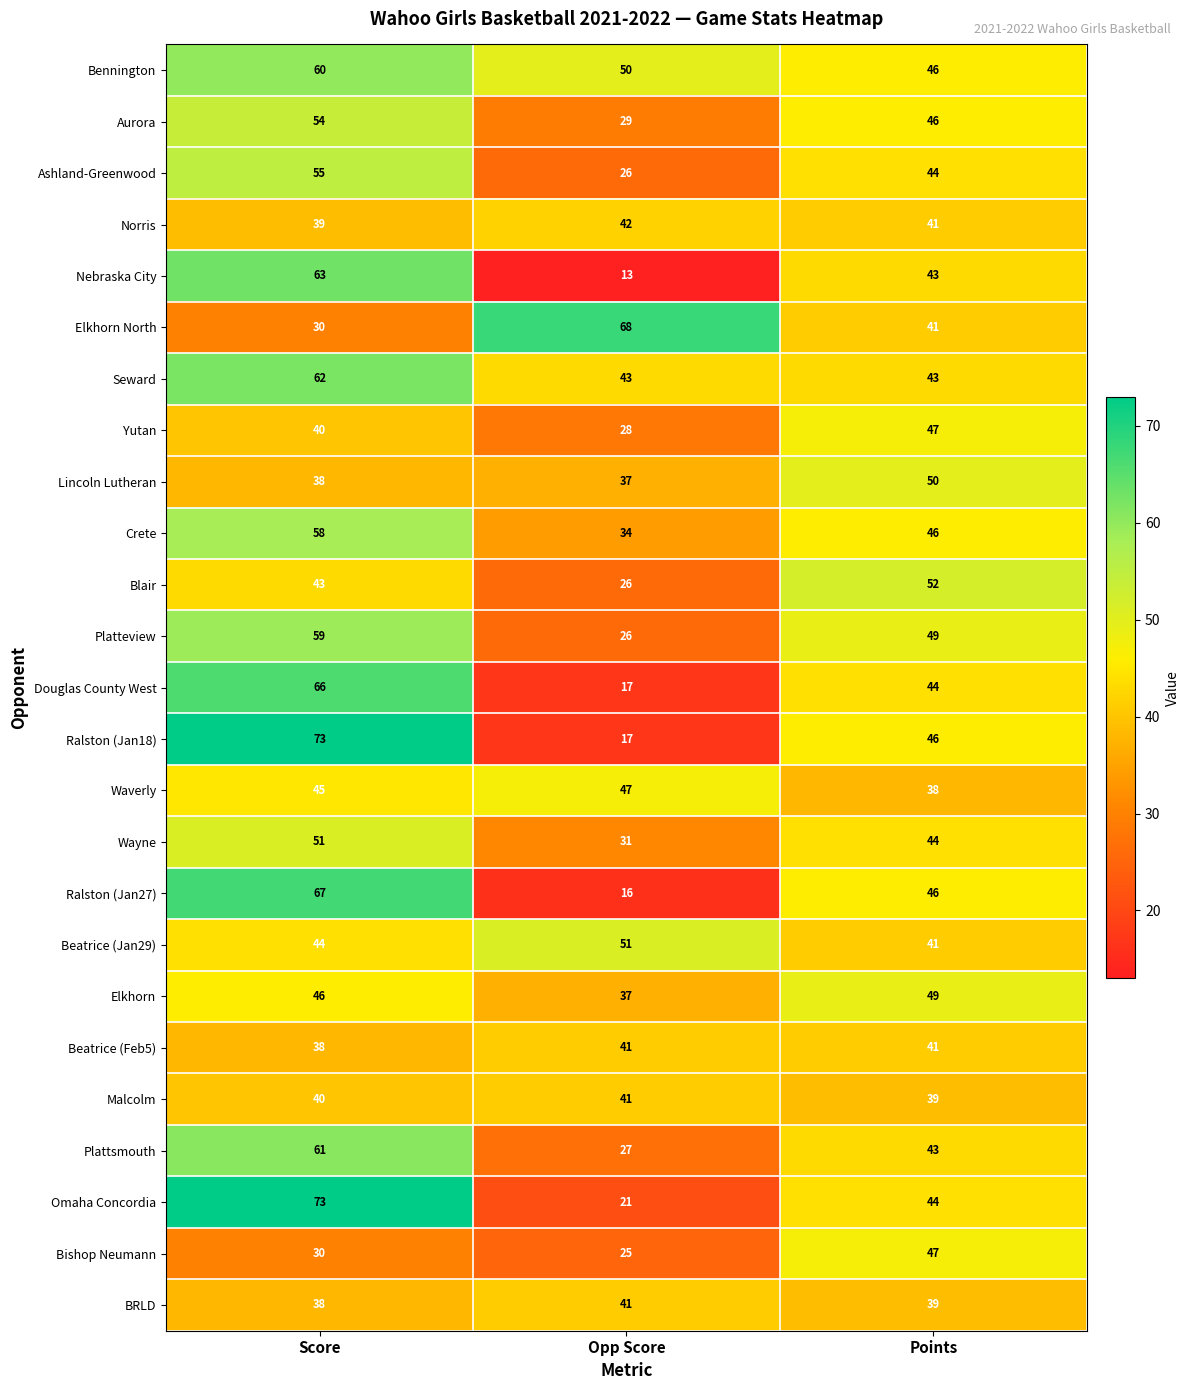

What is the maximum value for Aurora?

54